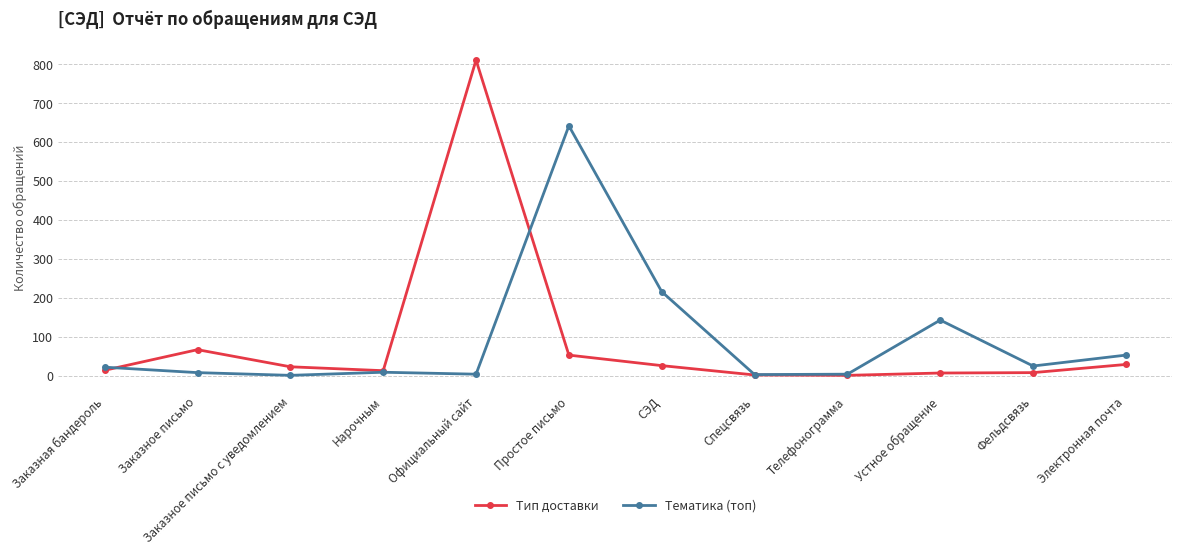

Where is the first local maximum for Тип доставки?

Заказное письмо